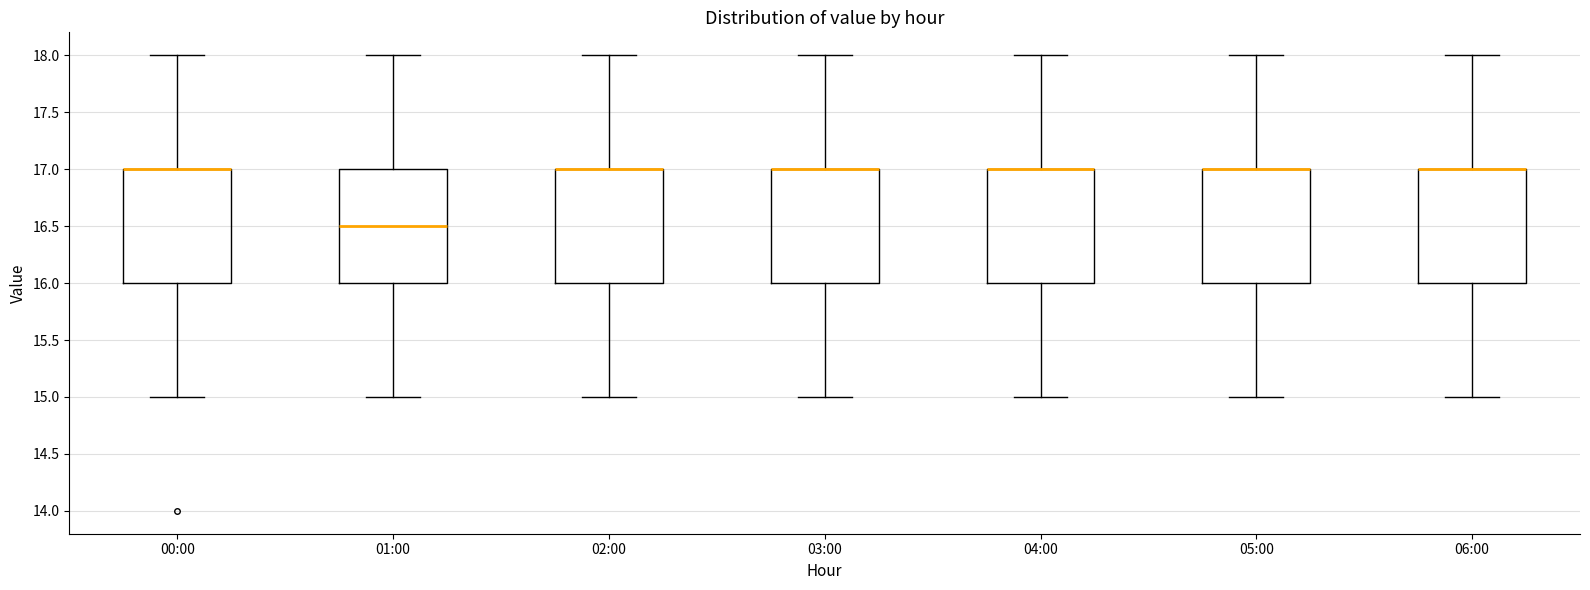

Reading left to right, transcribe this box plot: for each box, give where its median line is, the range the box spans, and where its two whiskers end, as read against the y-axis. The values are not printed on the chart, so give them approximately, as read against the axis.

00:00: median 17.0 (drawn on the box's upper edge), box 16.0 to 17.0, whiskers 15.0 to 18.0
01:00: median 16.5, box 16.0 to 17.0, whiskers 15.0 to 18.0
02:00: median 17.0 (drawn on the box's upper edge), box 16.0 to 17.0, whiskers 15.0 to 18.0
03:00: median 17.0 (drawn on the box's upper edge), box 16.0 to 17.0, whiskers 15.0 to 18.0
04:00: median 17.0 (drawn on the box's upper edge), box 16.0 to 17.0, whiskers 15.0 to 18.0
05:00: median 17.0 (drawn on the box's upper edge), box 16.0 to 17.0, whiskers 15.0 to 18.0
06:00: median 17.0 (drawn on the box's upper edge), box 16.0 to 17.0, whiskers 15.0 to 18.0